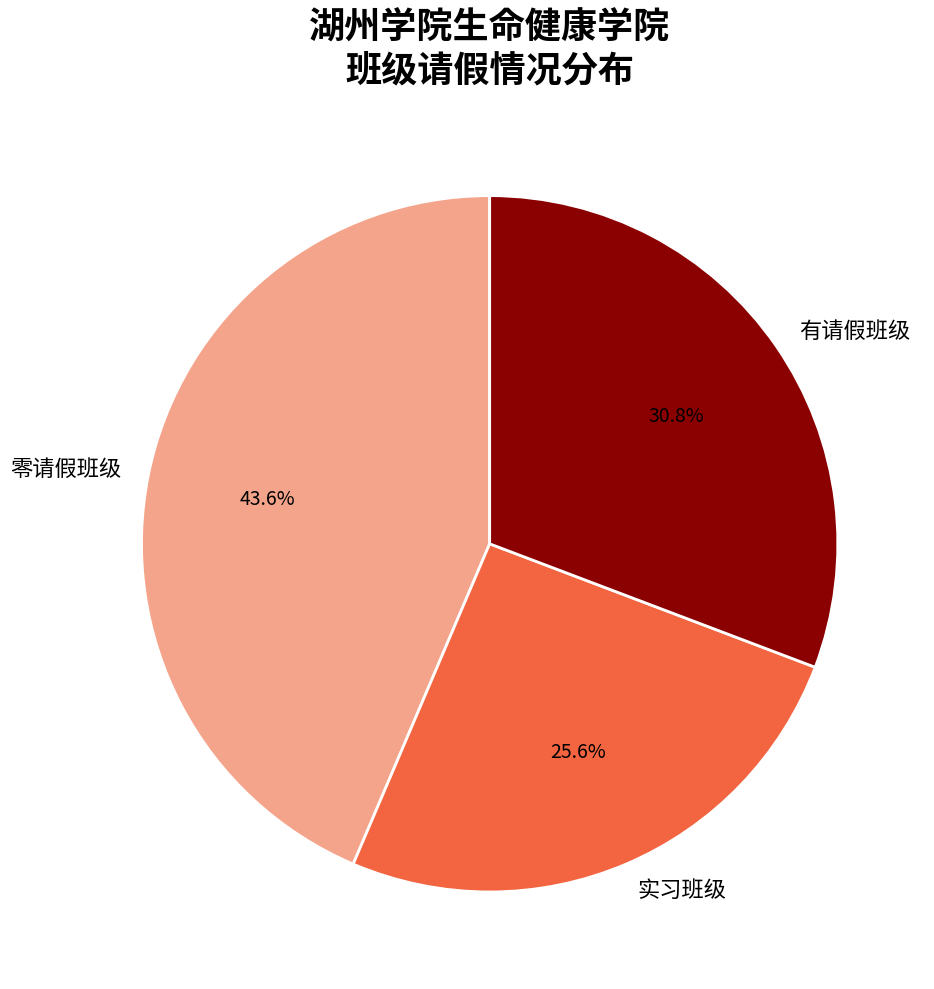

Count the number of slices in the pie.

3